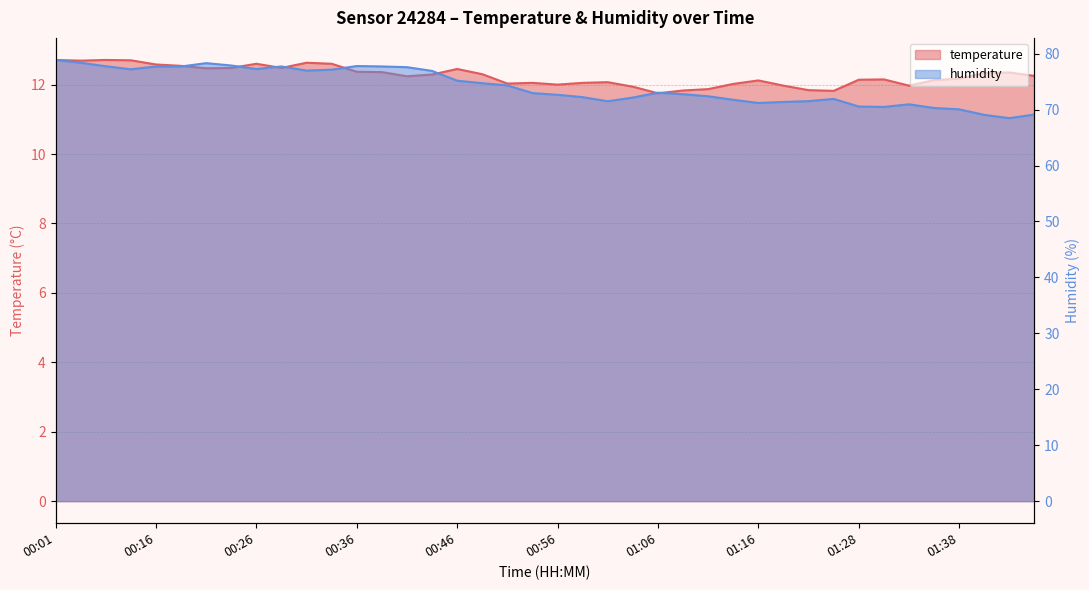

What value does the temperature series have at 00:16?

12.6